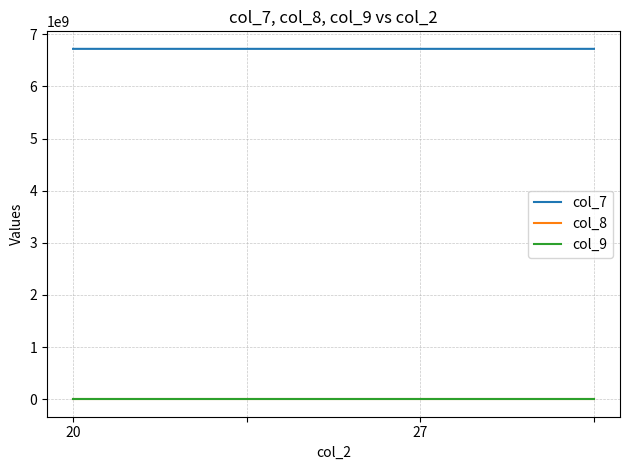

True or false: col_9 and col_7 cross at least once.

False